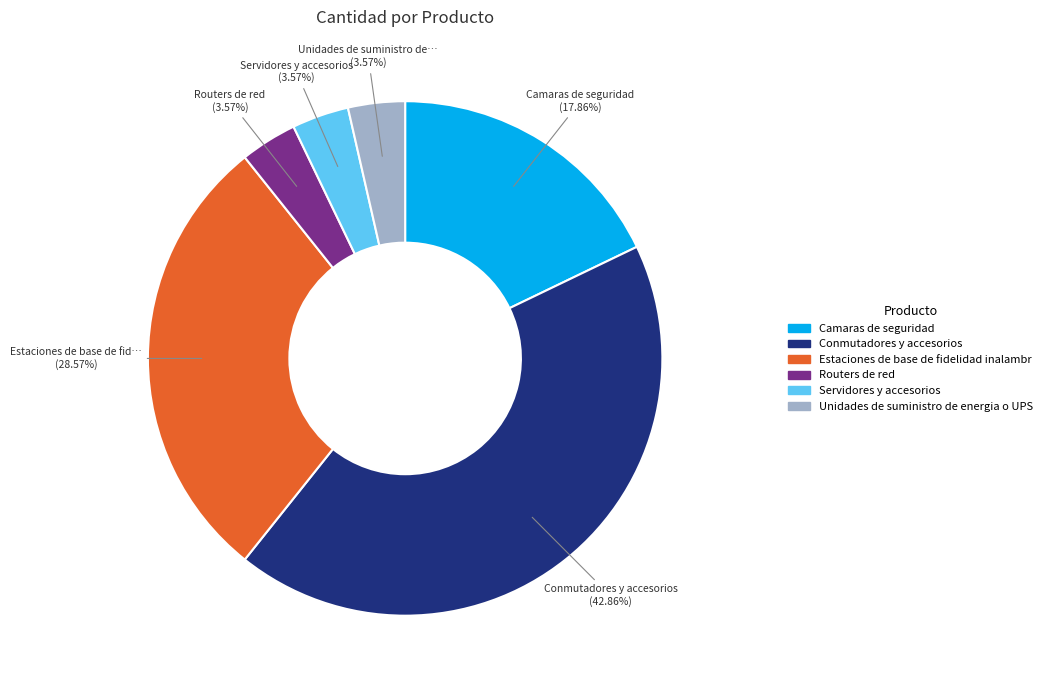

To the nearest percent, what is the difference between the largest and smallest slice percentages?

39%